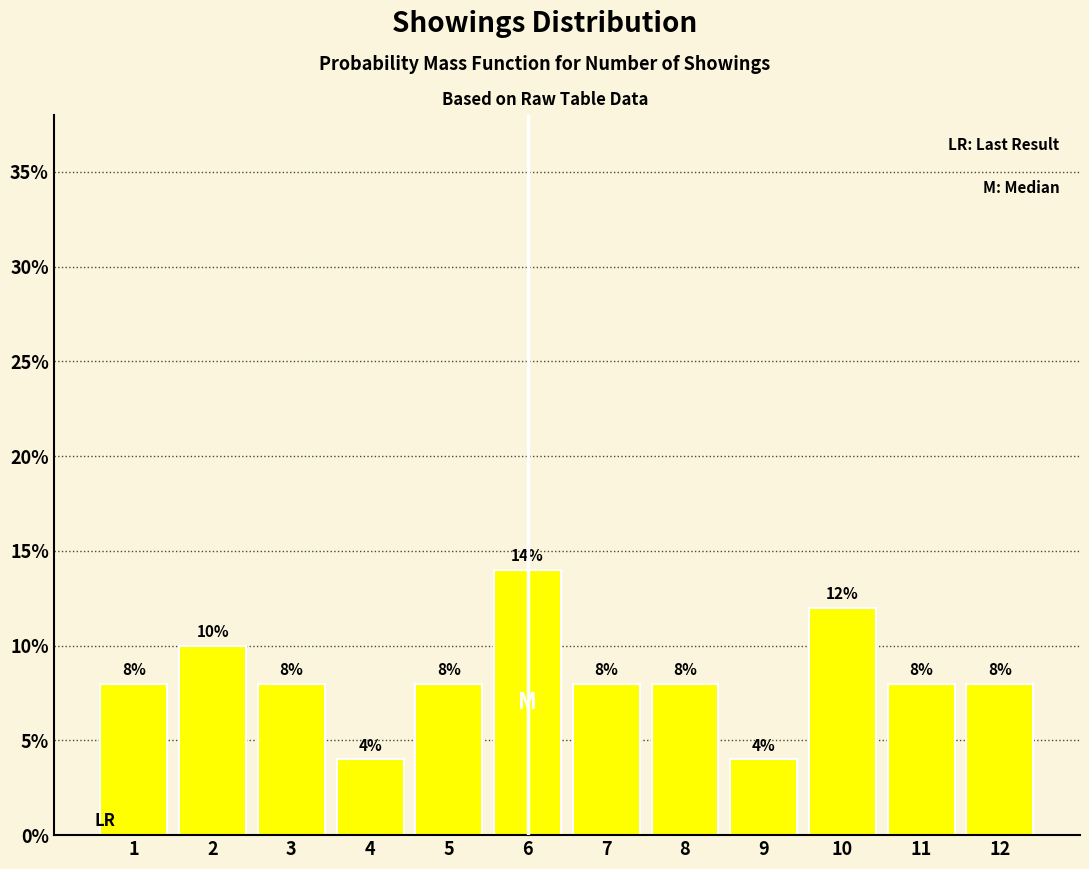

The chart shows a value of 0.1 at 10. True or false?

False